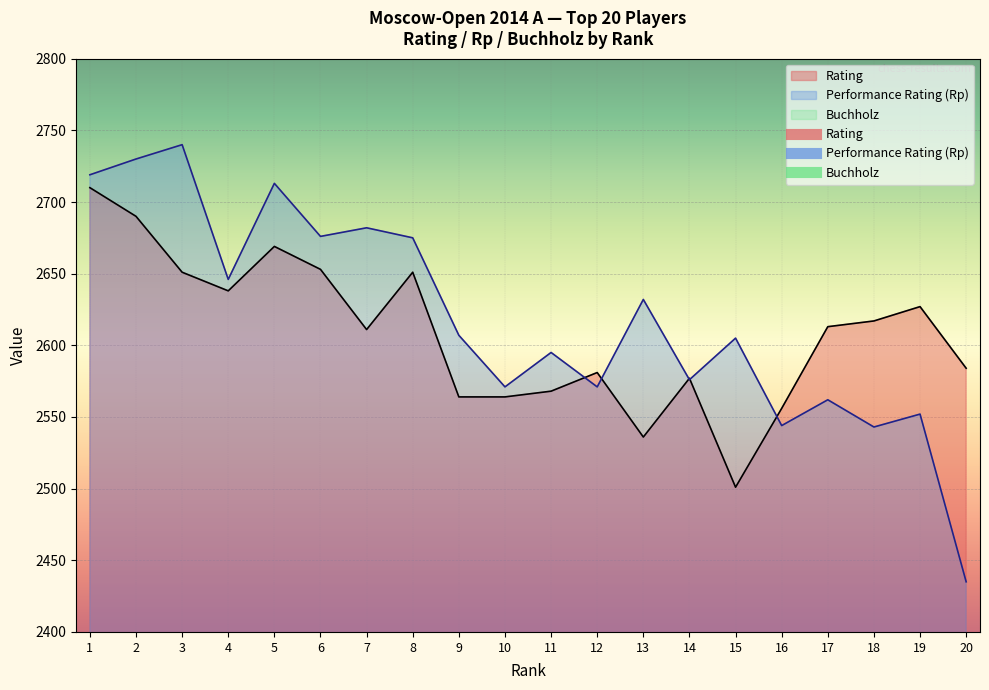

What is the minimum value for Rating?

2501.0